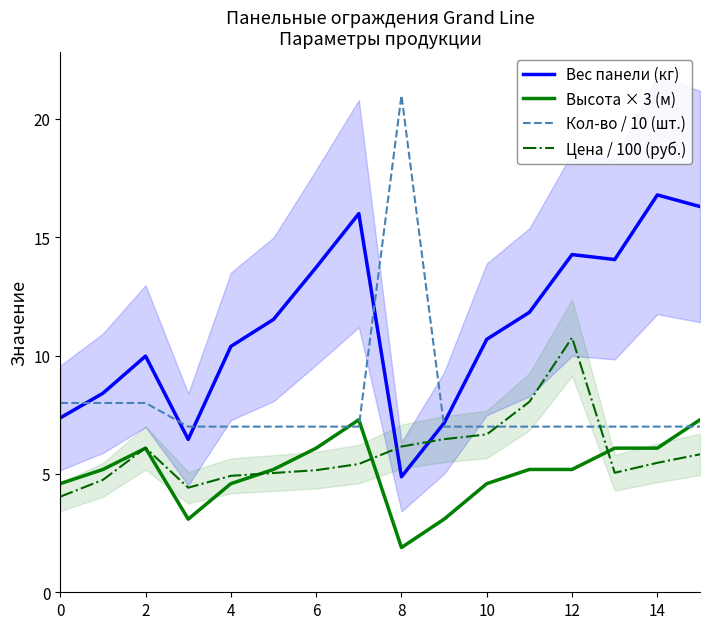

The value of Высота × 3 (м) at 12 is 5.2. True or false?

True